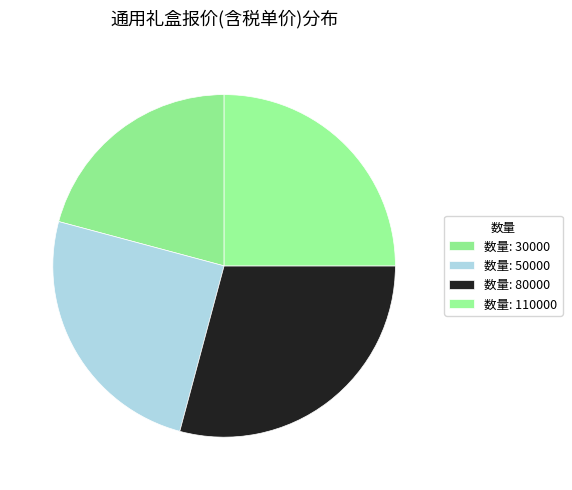

What is the largest slice in the pie chart?

数量: 80000